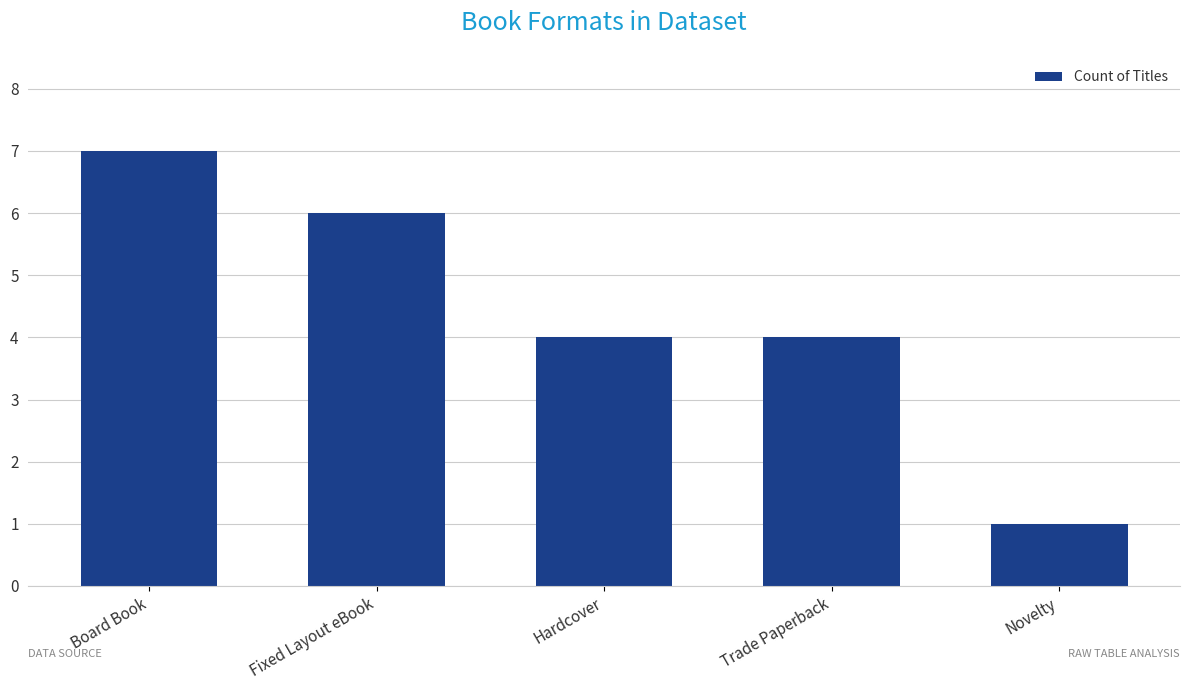

What is the sum of the values at Fixed Layout eBook and Trade Paperback?

10